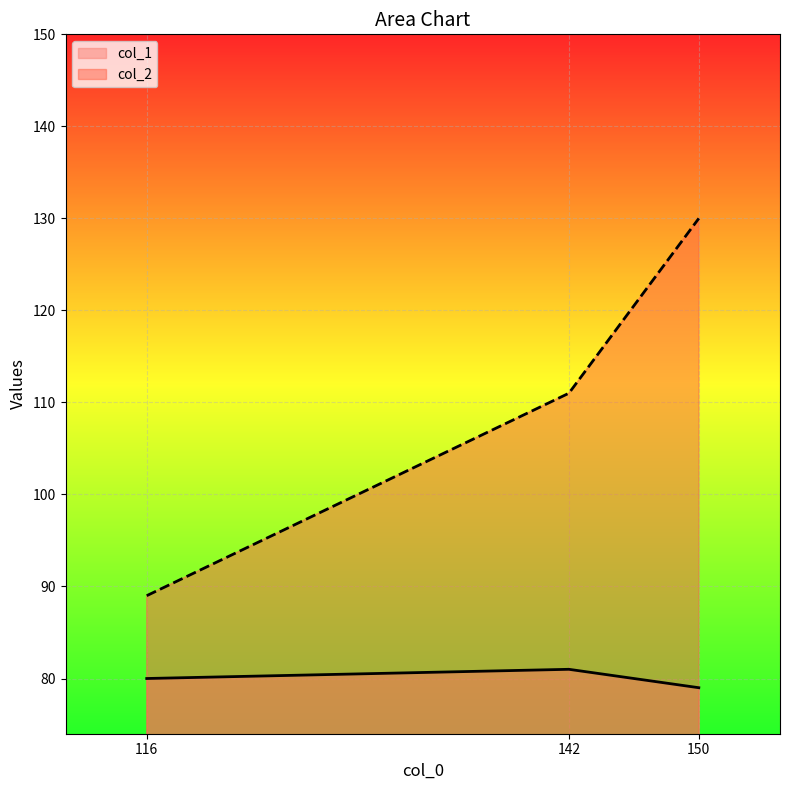

Where does the col_1 series first go above 80?

142